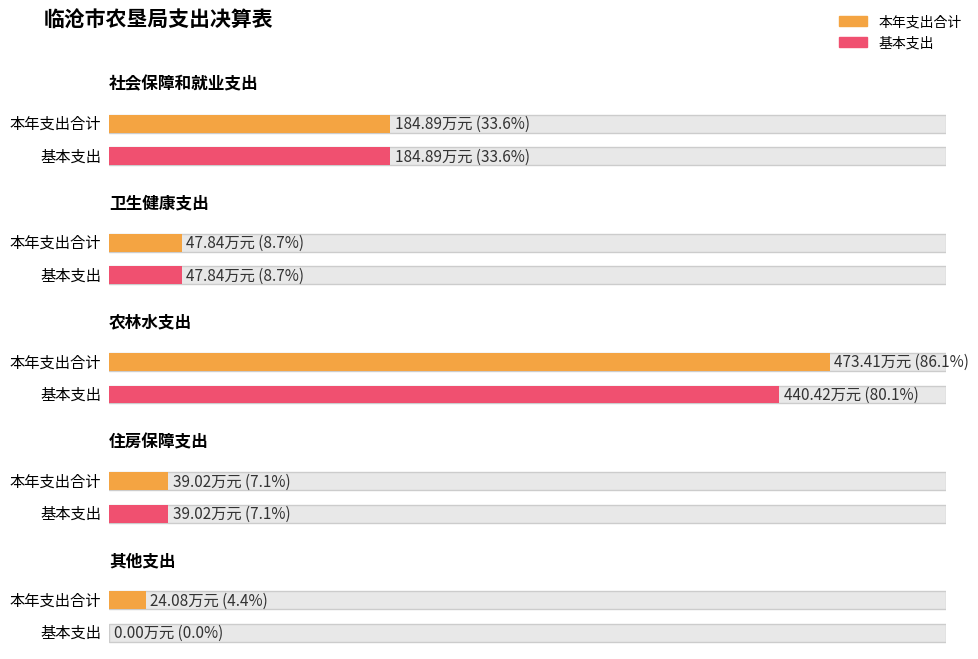

List the series in order of their overall mean, highest first.

本年支出合计, 基本支出